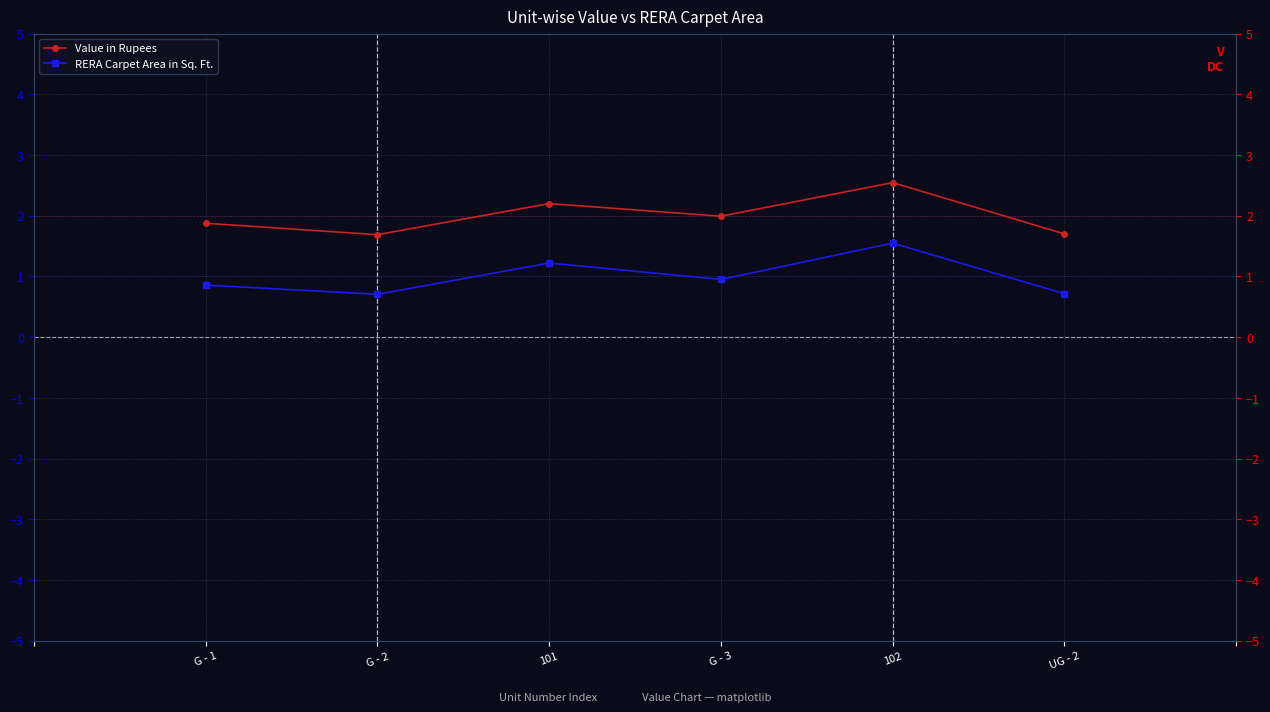

What are all the series names shown in the legend?

Value in Rupees, RERA Carpet Area in Sq. Ft.